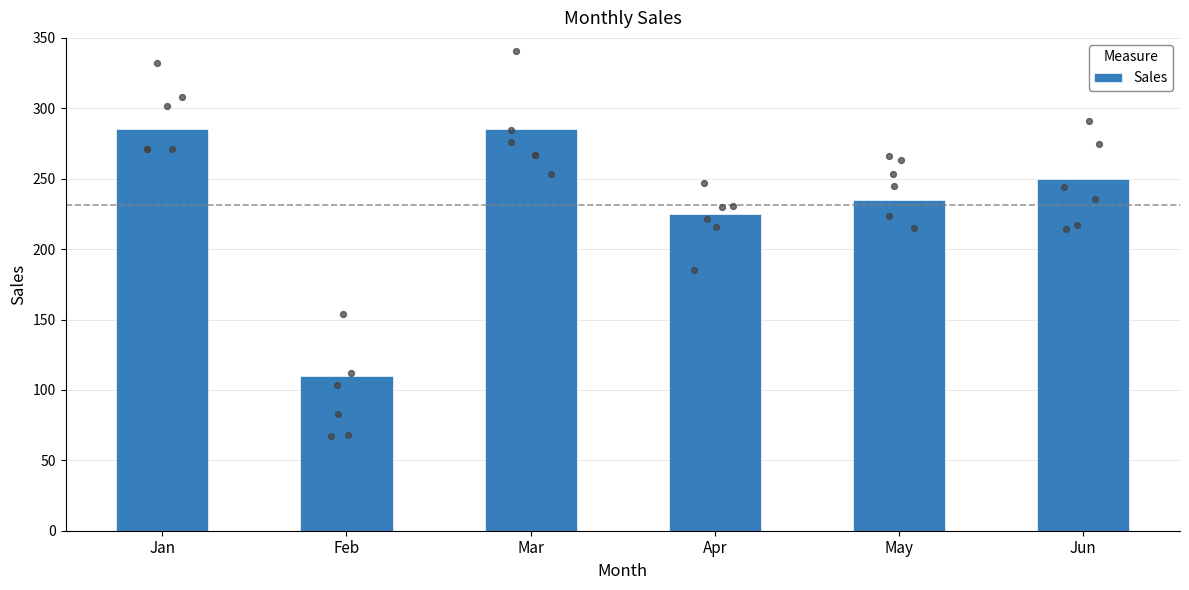

What is the change in value from Apr to Jun?

+25